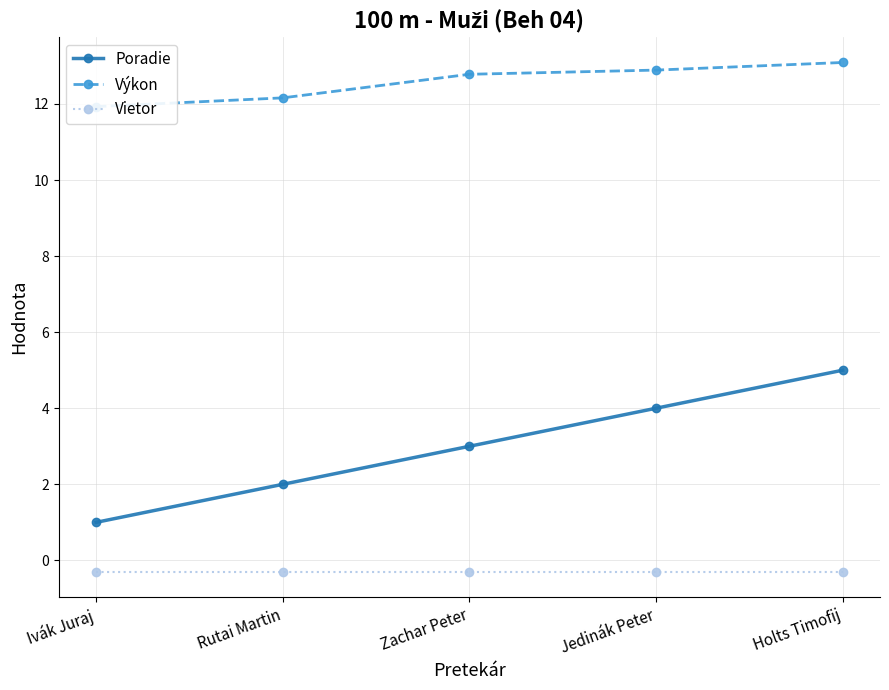

What is the value of the Vietor point at the 3rd from the left?

-0.3